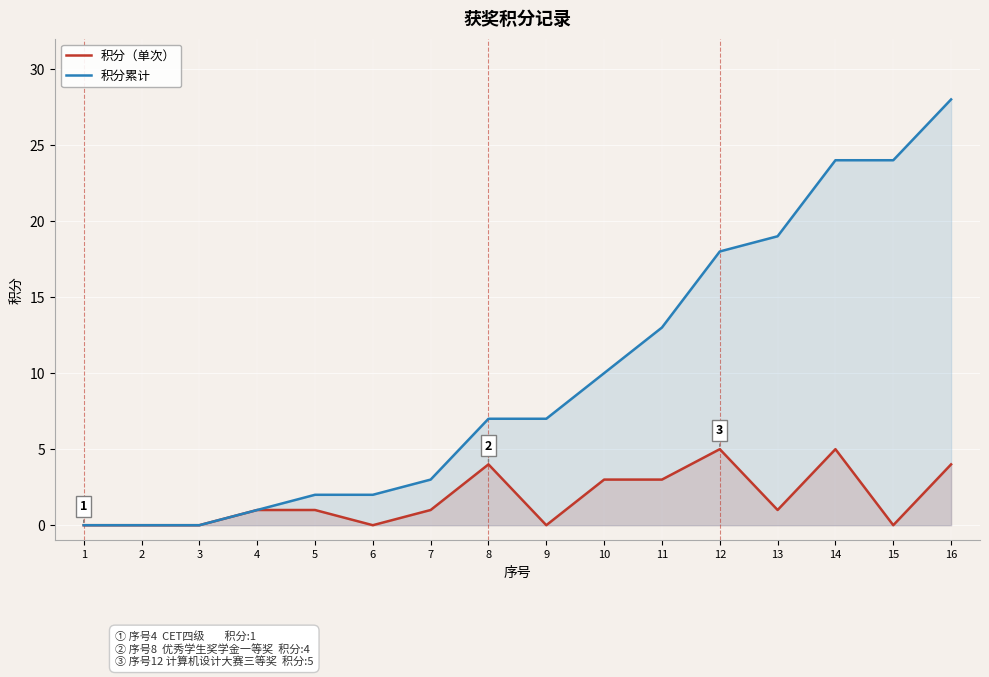

At which category does 积分（单次） reach its first local peak?

8